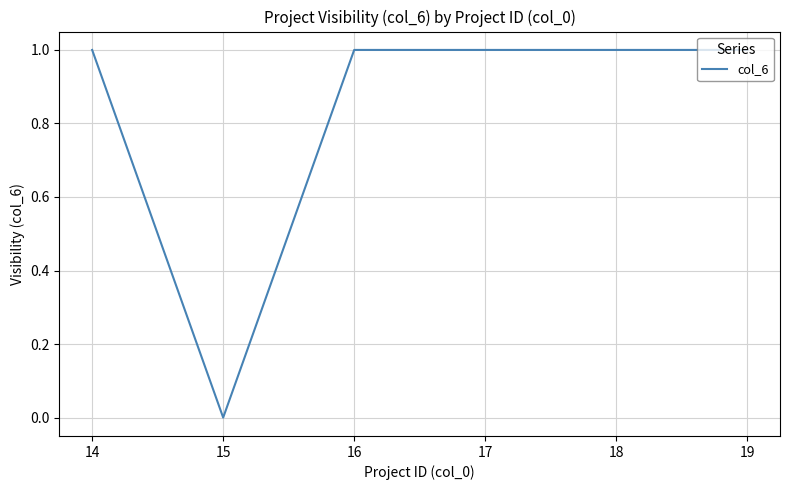

How many lines are shown in the chart?

1